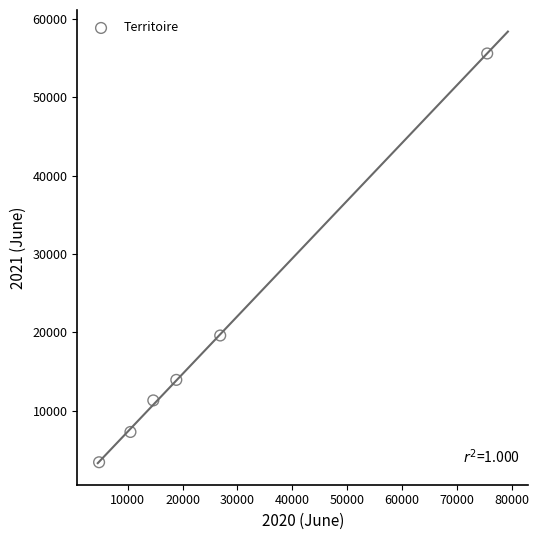

What Y value in the scatter plot is closest to 29512?

19604